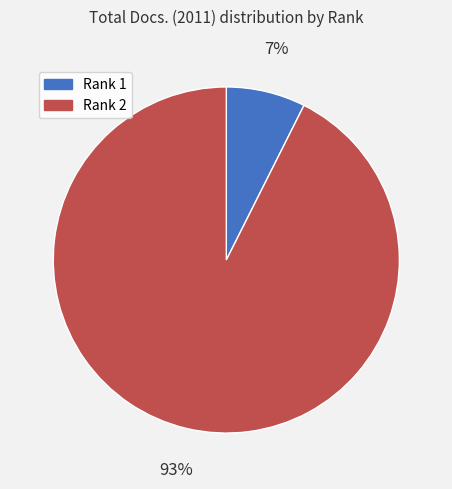

What percentage is the Rank 2 slice, to the nearest percent?

93%